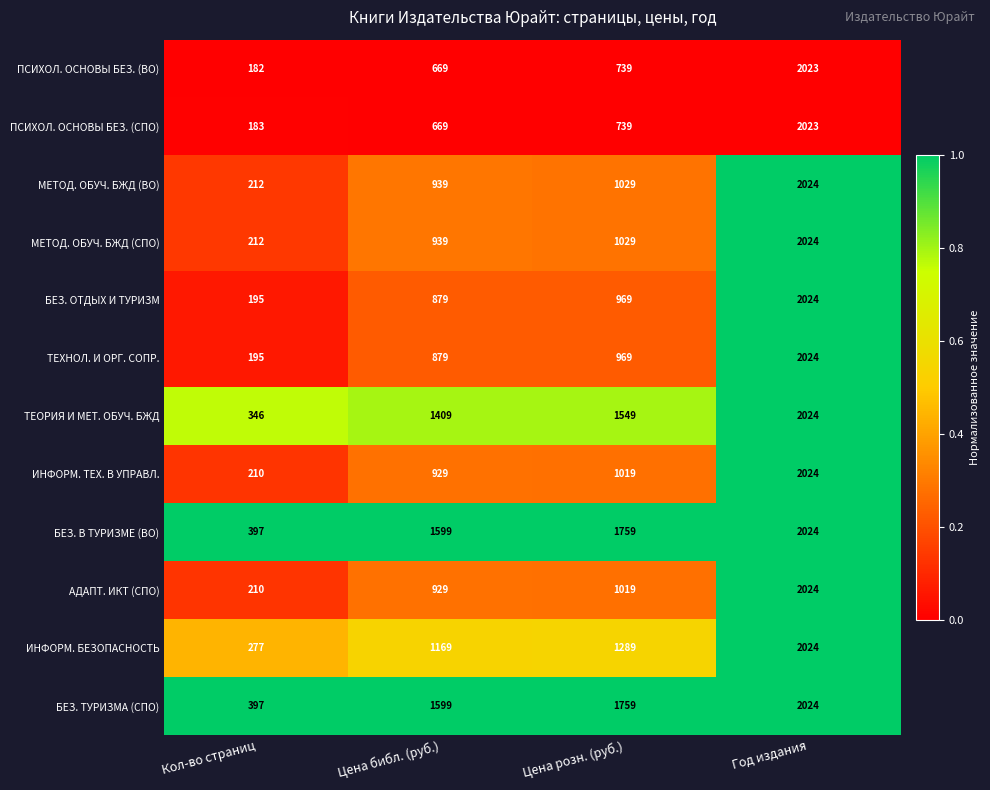

What is the total value across all series at Кол-во страниц?

3016